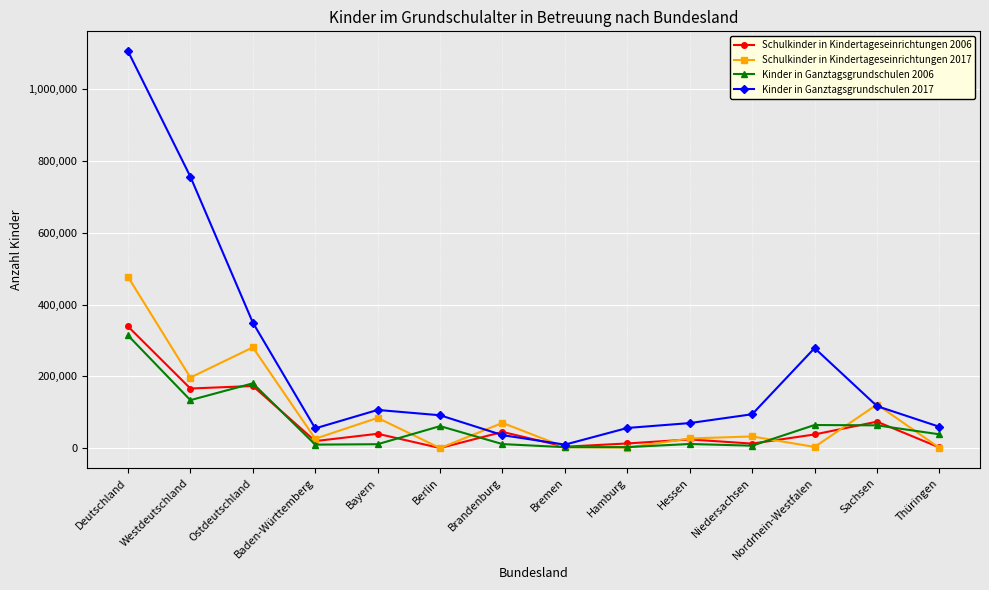

Rank the series by their maximum value, from lowest to highest.

Kinder in Ganztagsgrundschulen 2006, Schulkinder in Kindertageseinrichtungen 2006, Schulkinder in Kindertageseinrichtungen 2017, Kinder in Ganztagsgrundschulen 2017